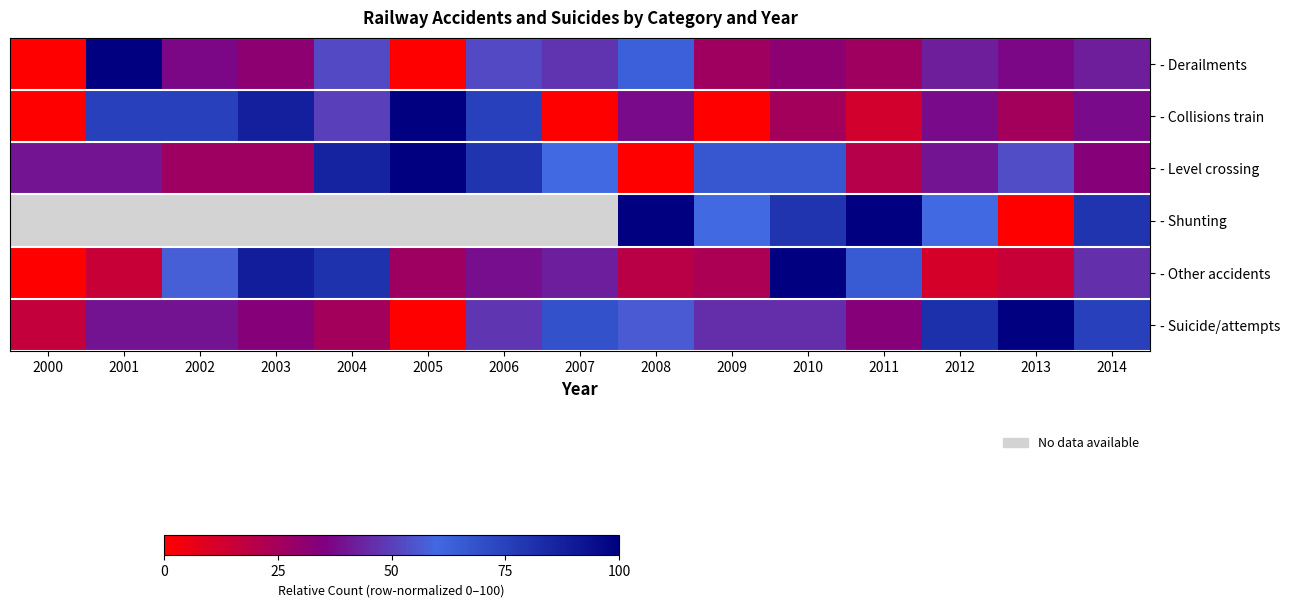

Where does the - Other accidents series first go above 38?

2002